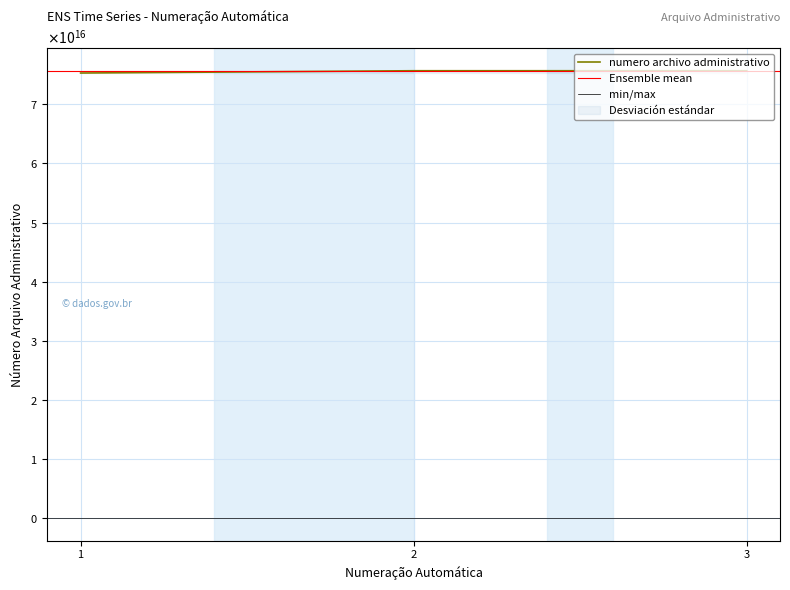

What is the difference between the maximum and minimum values?

386600016430000